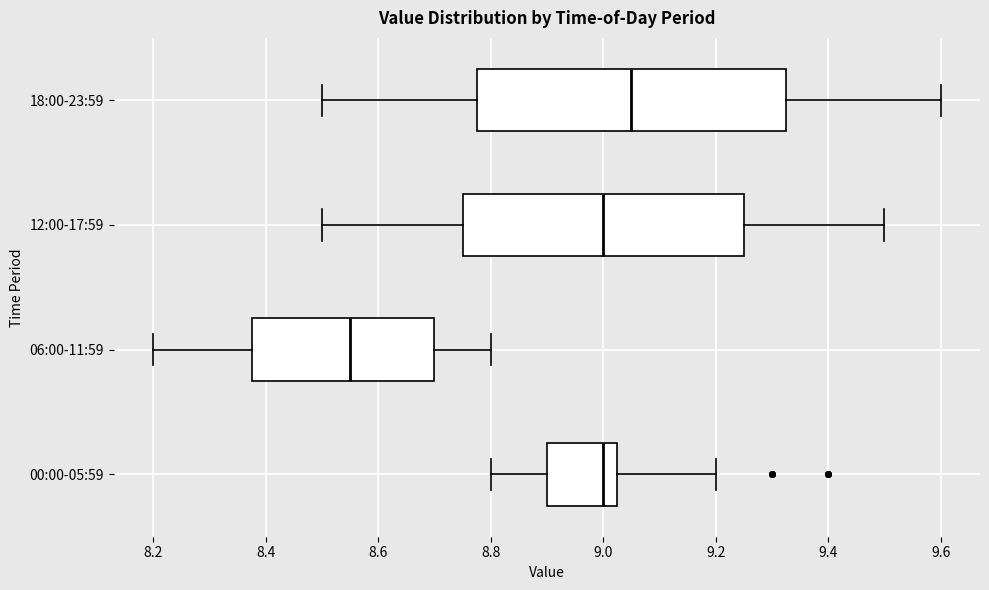

Where does the right whisker of the box for 18:00-23:59 end on the x-axis? The values are not printed on the chart, so give them approximately, as read against the axis.

9.60